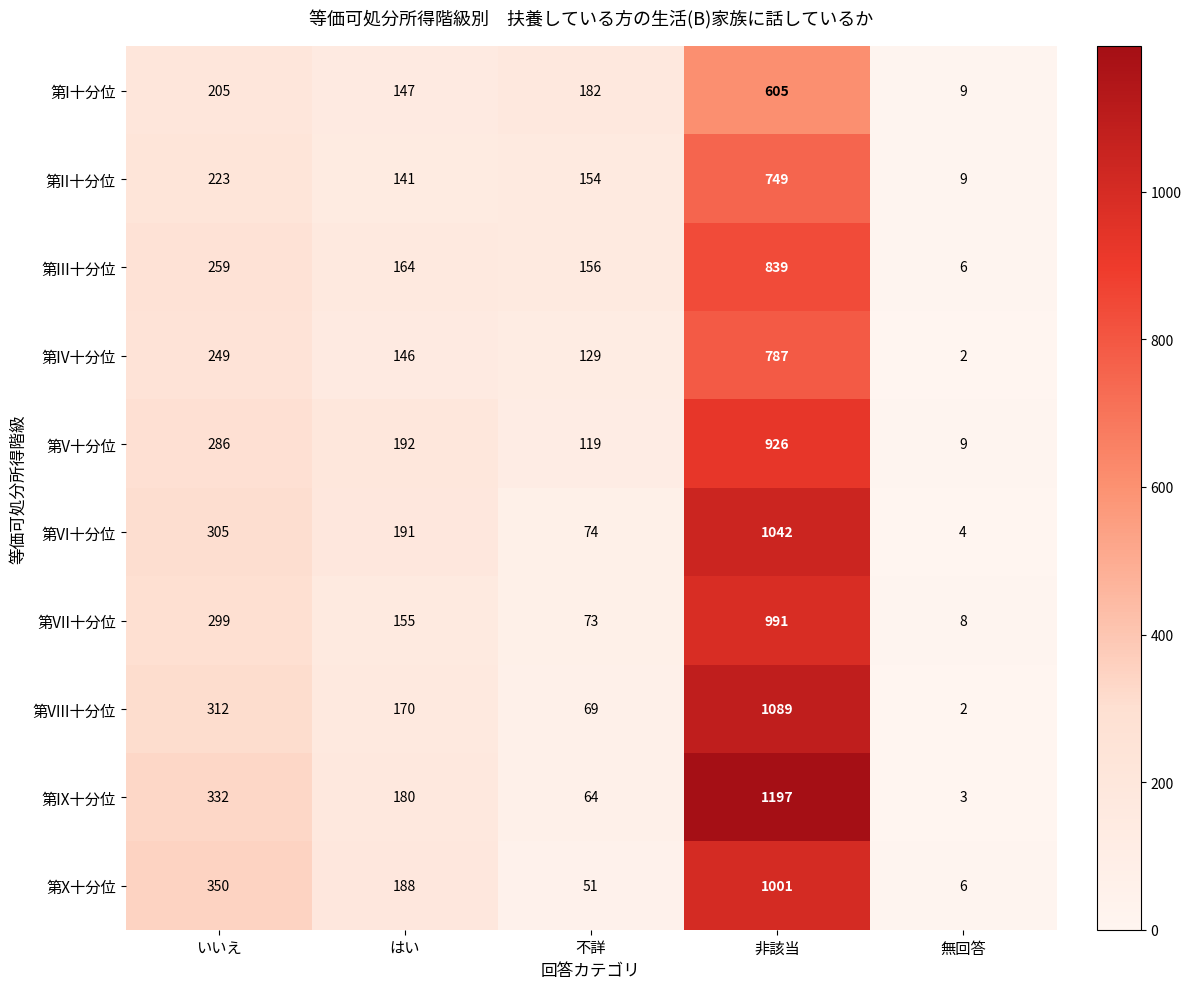

True or false: 第VI十分位 has a value of 285 at はい.

False